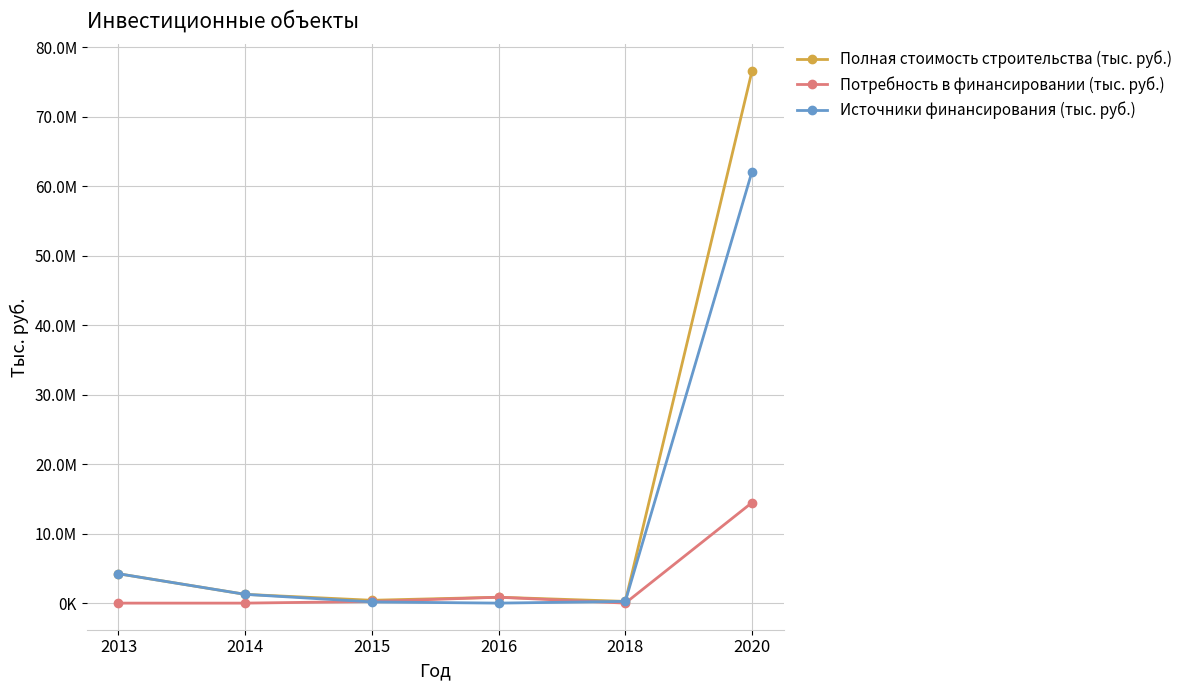

How many interior local valleys does the Источники финансирования (тыс. руб.) series have?

1